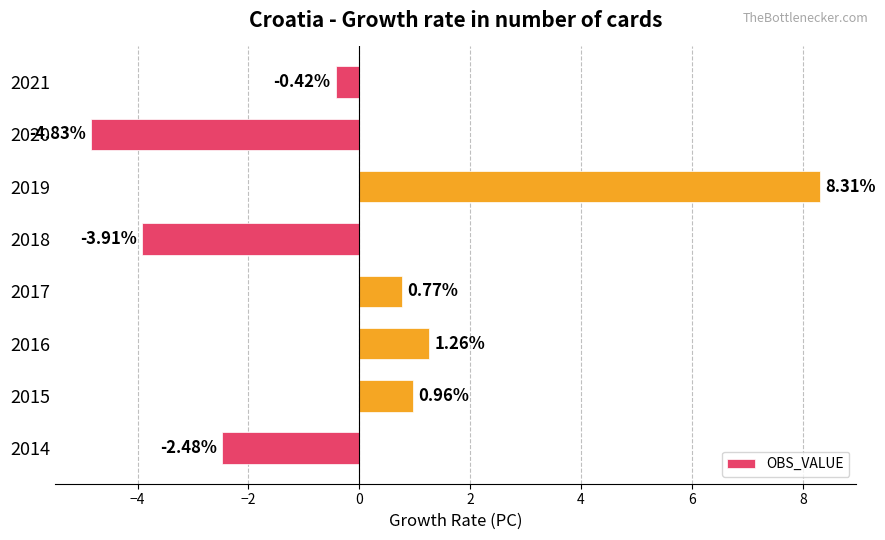

What is the change in value from 2016 to 2021?

-1.7